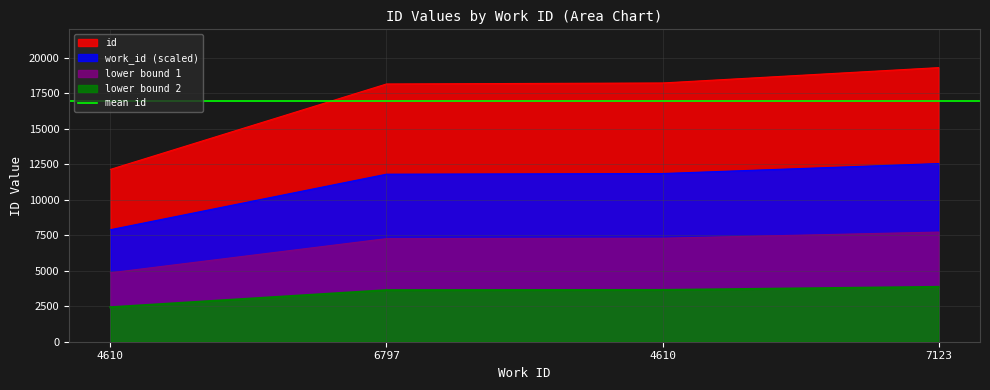

What is the average value?

16954